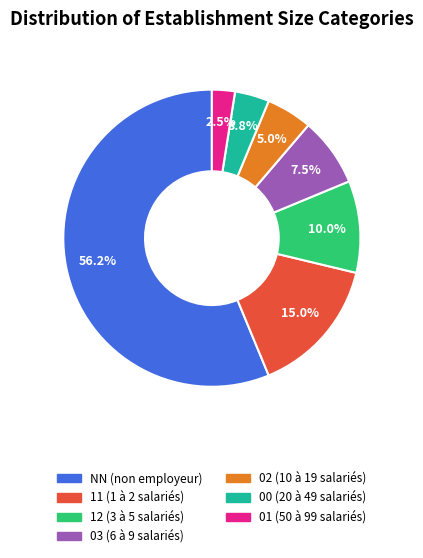

Which has a higher value, 00 or NN?

NN